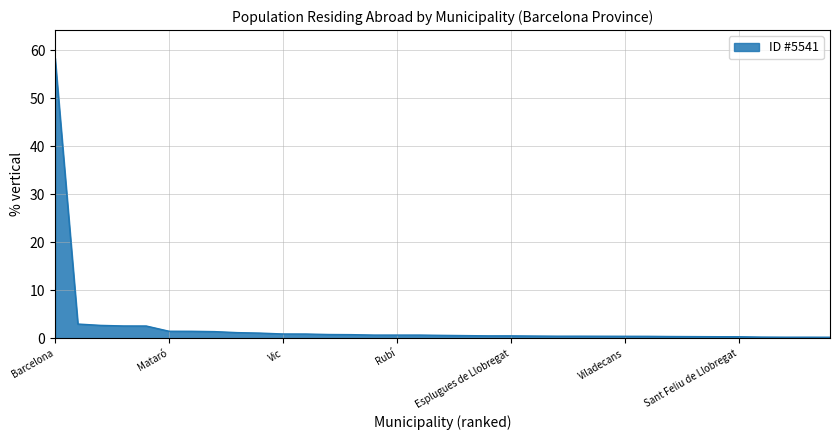

What is the greatest value displayed?

58.4